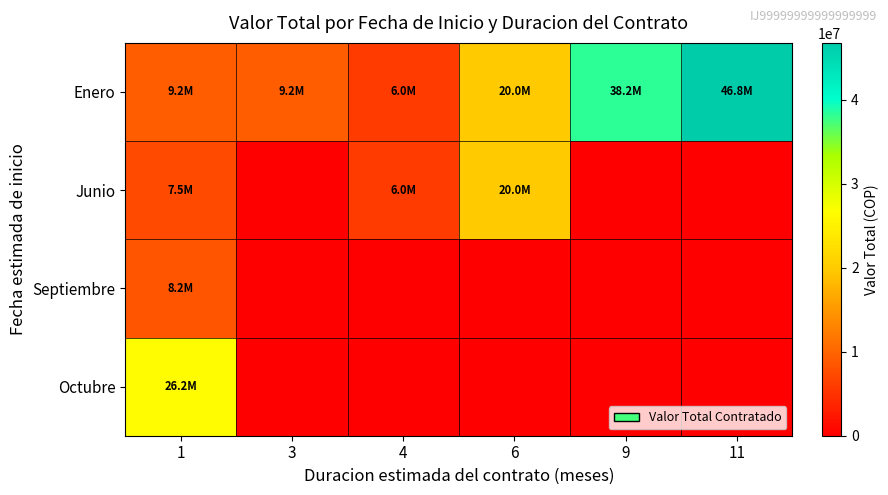

What is the total value across all series at 3?

9150000